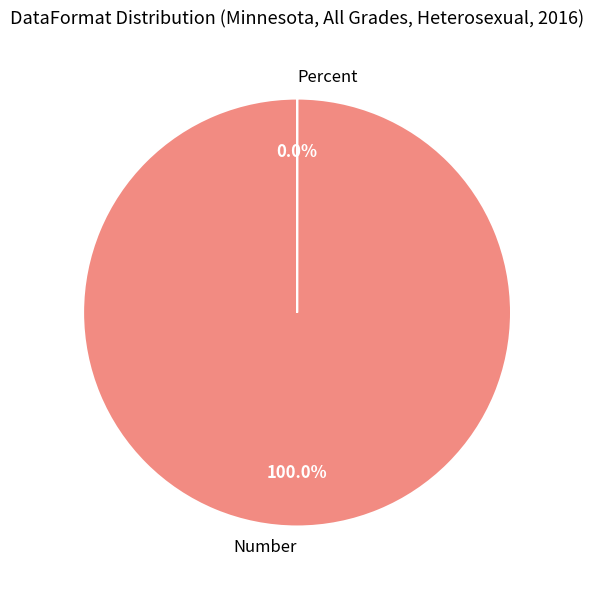

Do Number and Percent together represent more than half of the pie?

Yes